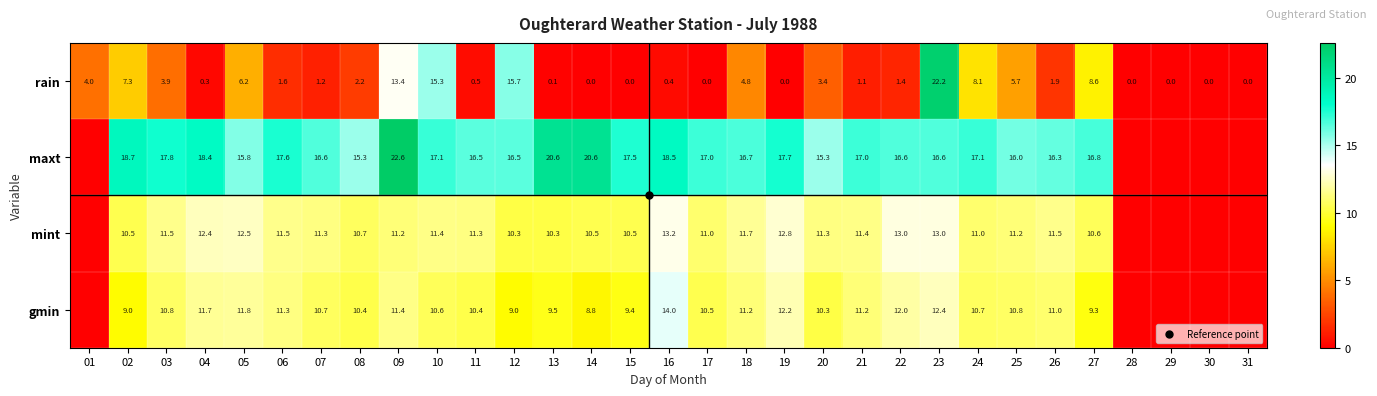

Rank the categories by mint value from highest to lowest.

16, 22, 23, 19, 05, 04, 18, 03, 06, 26, 10, 21, 07, 11, 20, 09, 25, 17, 24, 08, 27, 02, 14, 15, 12, 13, 01, 28, 29, 30, 31